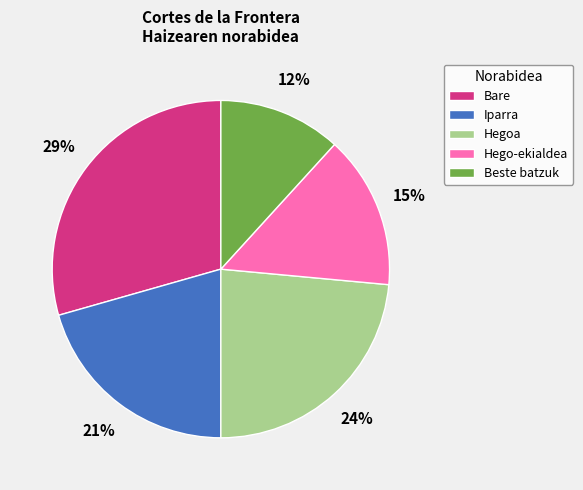

To the nearest percent, what is the average slice percentage?

20%